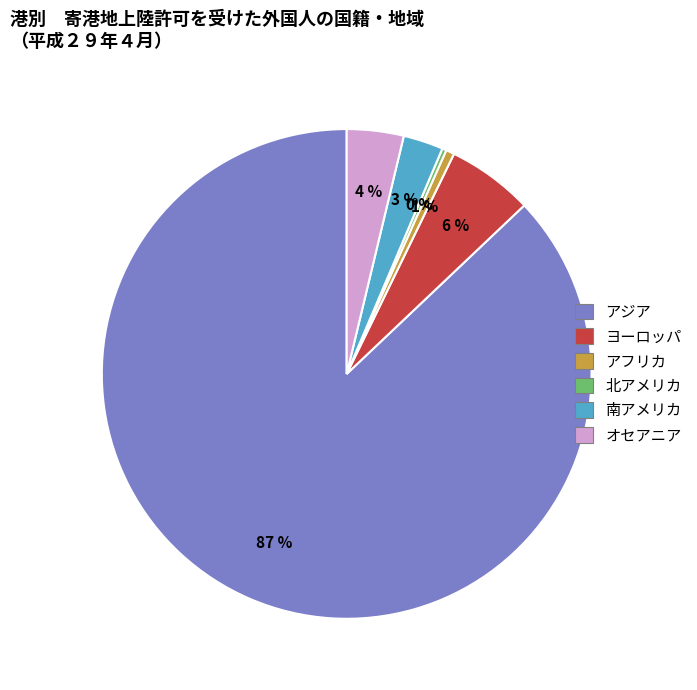

Does オセアニア represent more than half of the total?

No